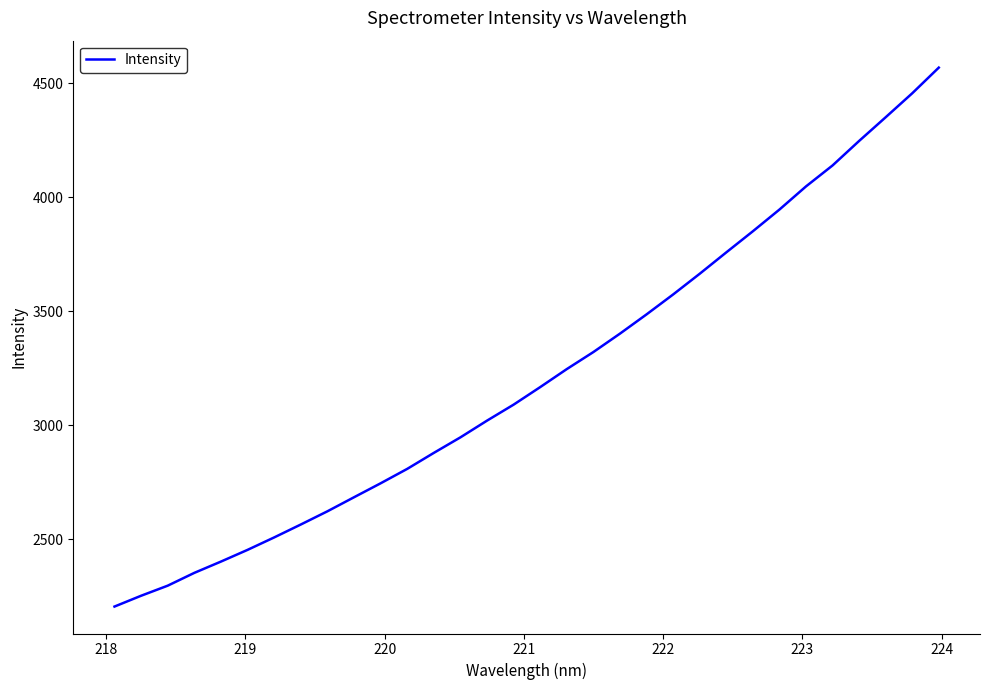

What is the greatest value displayed?

4568.3